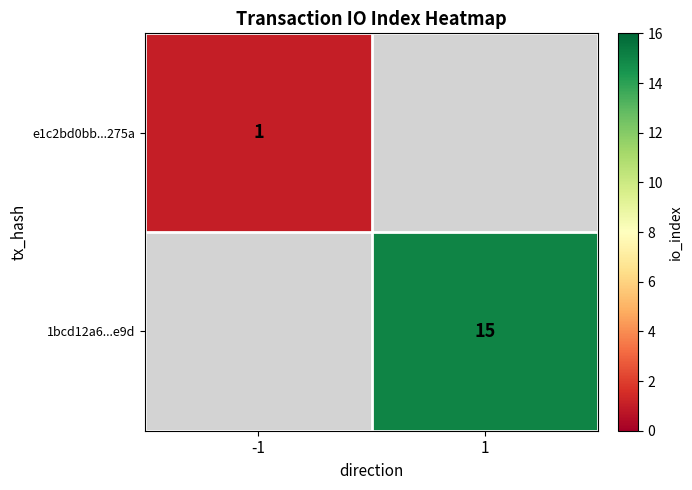

The value of e1c2bd0bb...275a at -1 is 1. True or false?

True